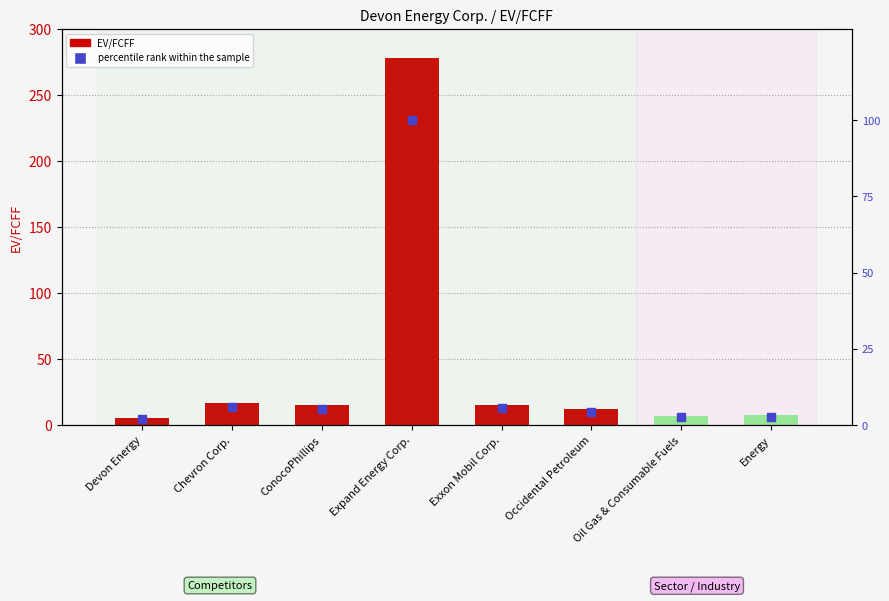

Which series has the largest total across all categories?

EV/FCFF